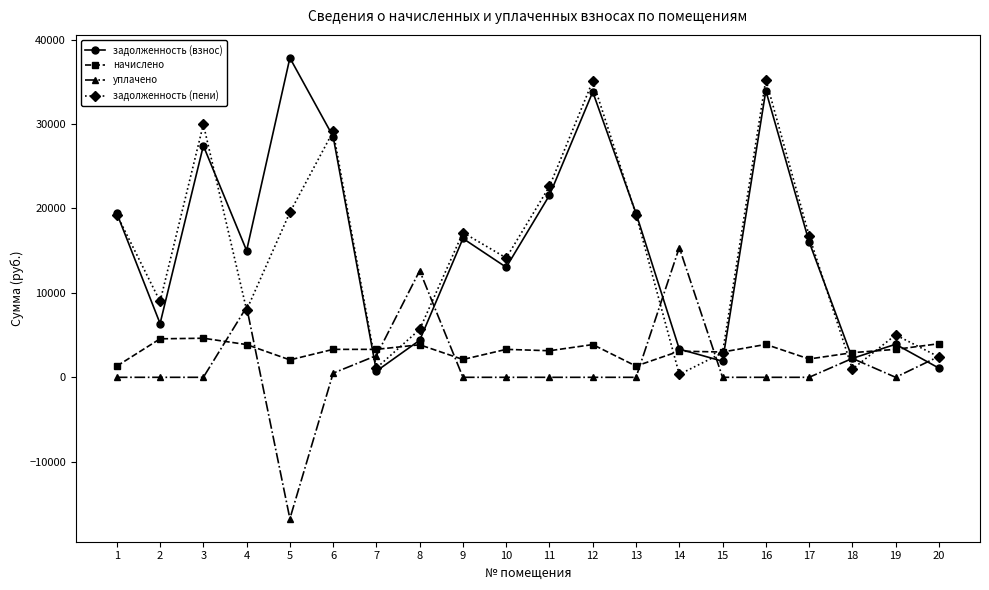

True or false: начислено and уплачено intersect in this chart.

True